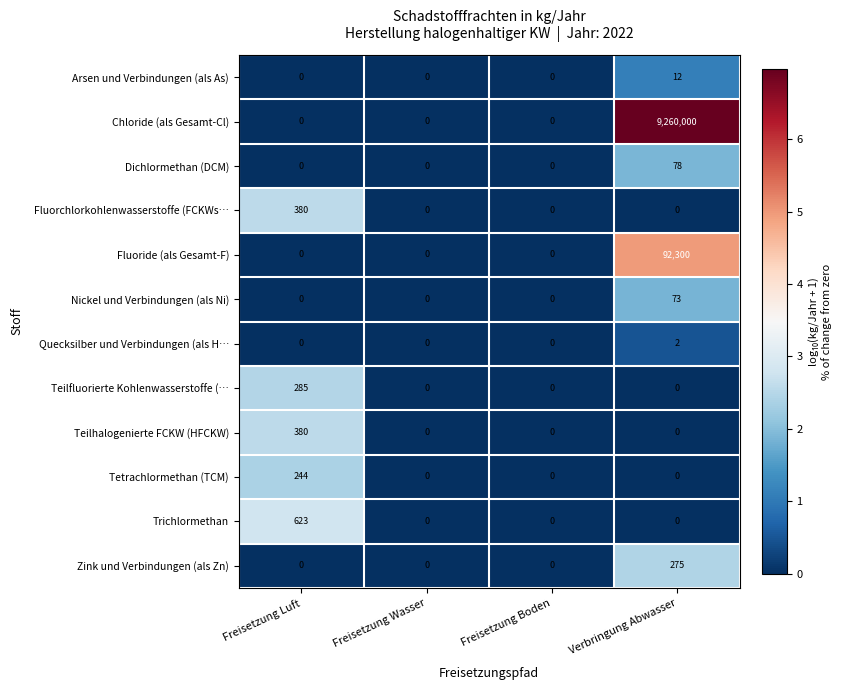

How many values in Zink und Verbindungen (als Zn) are above zero?

1